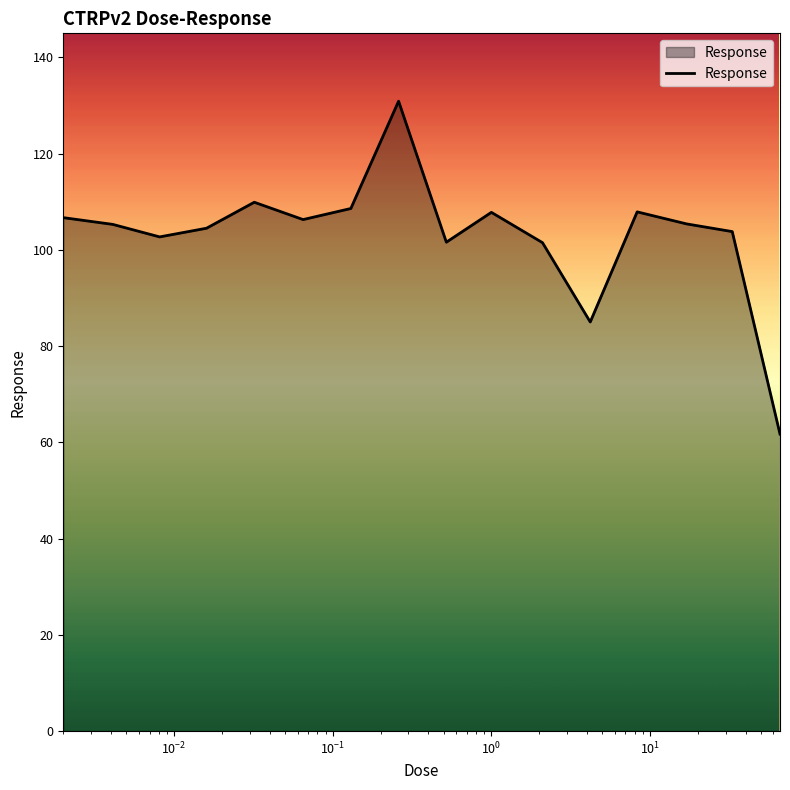

What is the maximum value shown in the chart?

130.9